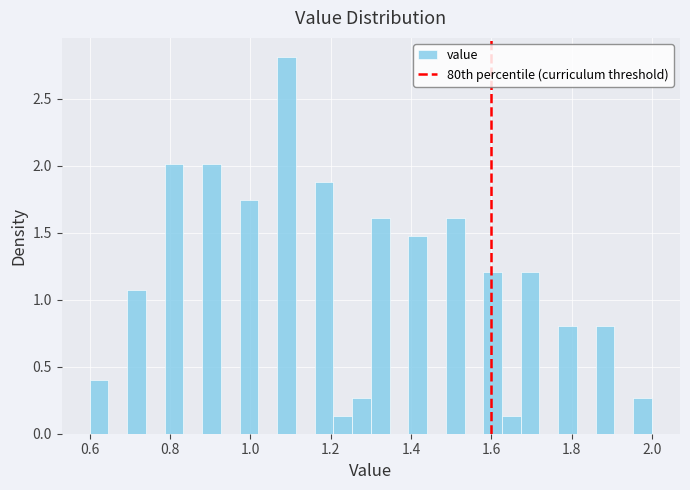

Around what value on the x-axis is the tallest bar? Give the approximate position of its centre, as read against the axis.

1.10